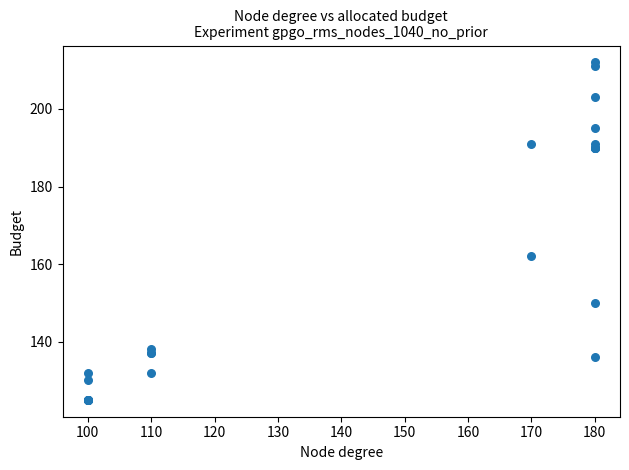

What Y value in the scatter plot is closest to 168?

162